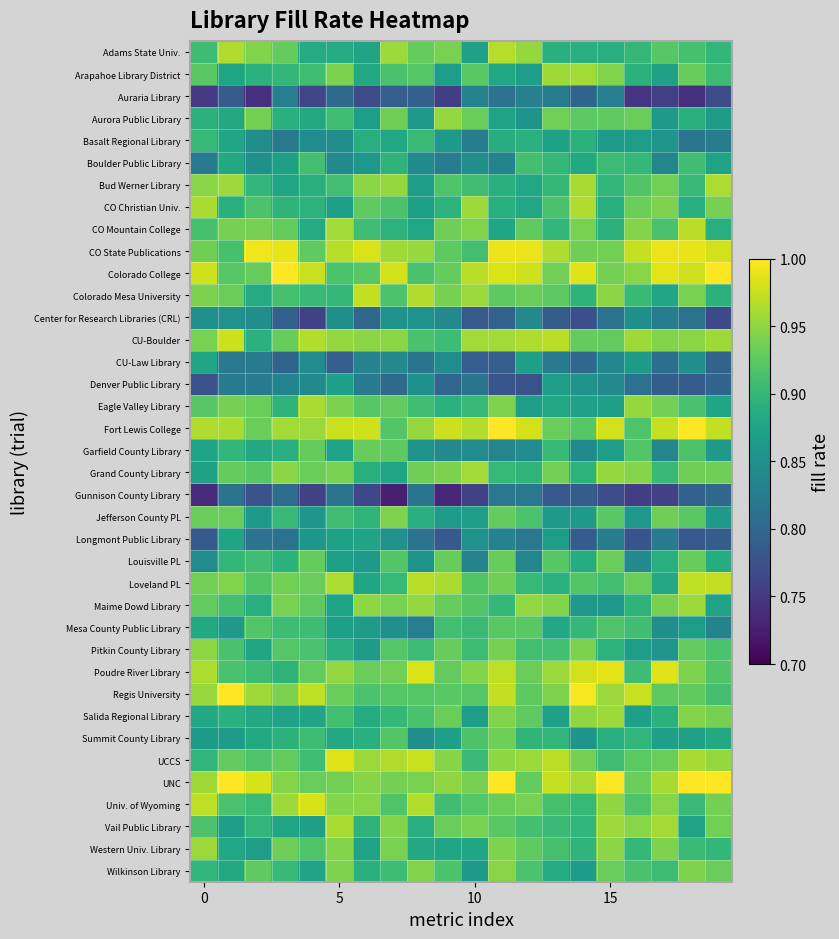

Reading left to right, what are all the values shown in this chart?

Adams State Univ.: 0.9	1.0	0.9	0.9	0.9	0.9	0.9	1.0	0.9	0.9	0.9	1.0	1.0	0.9	0.9	0.9	0.9	0.9	0.9	0.9
Arapahoe Library District: 0.9	0.9	0.9	0.9	0.9	0.9	0.9	0.9	0.9	0.9	0.9	0.9	0.9	1.0	1.0	0.9	0.9	0.9	0.9	0.9
Auraria Library: 0.7	0.8	0.7	0.8	0.8	0.8	0.8	0.8	0.8	0.8	0.8	0.8	0.8	0.8	0.8	0.8	0.7	0.8	0.7	0.8
Aurora Public Library: 0.9	0.9	0.9	0.9	0.9	0.9	0.9	0.9	0.9	1.0	0.9	0.9	0.9	0.9	0.9	0.9	0.9	0.9	0.9	0.9
Basalt Regional Library: 0.9	0.9	0.8	0.8	0.8	0.8	0.9	0.9	0.9	0.9	0.8	0.9	0.9	0.9	0.9	0.9	0.9	0.9	0.8	0.8
Boulder Public Library: 0.8	0.9	0.9	0.9	0.9	0.8	0.9	0.9	0.8	0.8	0.8	0.8	0.9	0.9	0.9	0.9	0.9	0.8	0.9	0.9
Bud Werner Library: 0.9	1.0	0.9	0.9	0.9	0.9	0.9	1.0	0.9	0.9	0.9	0.9	0.9	0.9	1.0	0.9	0.9	0.9	0.9	1.0
CO Christian Univ.: 1.0	0.9	0.9	0.9	0.9	0.9	0.9	0.9	0.9	0.9	1.0	0.9	0.9	0.9	1.0	0.9	0.9	0.9	0.9	0.9
CO Mountain College: 0.9	0.9	0.9	0.9	0.9	1.0	0.9	0.9	0.9	0.9	0.9	0.9	0.9	0.9	0.9	0.9	0.9	0.9	1.0	0.9
CO State Publications: 0.9	0.9	1.0	1.0	0.9	1.0	1.0	1.0	1.0	0.9	0.9	1.0	1.0	1.0	0.9	0.9	1.0	1.0	1.0	1.0
Colorado College: 1.0	0.9	0.9	1.0	1.0	0.9	0.9	1.0	0.9	0.9	1.0	1.0	1.0	0.9	1.0	0.9	0.9	1.0	1.0	1.0
Colorado Mesa University: 0.9	0.9	0.9	0.9	0.9	0.9	1.0	0.9	1.0	0.9	1.0	0.9	0.9	0.9	0.9	0.9	0.9	0.9	0.9	0.9
Center for Research Libraries (CRL): 0.9	0.9	0.8	0.8	0.8	0.8	0.8	0.9	0.9	0.8	0.8	0.8	0.8	0.8	0.8	0.8	0.8	0.8	0.8	0.8
CU-Boulder: 0.9	1.0	0.9	0.9	1.0	1.0	0.9	0.9	0.9	0.9	1.0	1.0	1.0	1.0	0.9	0.9	1.0	0.9	0.9	1.0
CU-Law Library: 0.9	0.8	0.8	0.8	0.8	0.8	0.8	0.8	0.8	0.8	0.8	0.8	0.9	0.8	0.8	0.8	0.9	0.8	0.8	0.8
Denver Public Library: 0.8	0.8	0.8	0.8	0.8	0.9	0.8	0.8	0.9	0.8	0.8	0.8	0.8	0.9	0.9	0.8	0.8	0.8	0.8	0.8
Eagle Valley Library: 0.9	0.9	0.9	0.9	1.0	0.9	0.9	0.9	0.9	0.9	0.9	0.9	0.9	0.9	0.9	0.9	1.0	0.9	0.9	0.9
Fort Lewis College: 1.0	1.0	0.9	1.0	1.0	1.0	1.0	0.9	1.0	1.0	1.0	1.0	1.0	0.9	0.9	1.0	0.9	1.0	1.0	1.0
Garfield County Library: 0.9	0.9	0.9	0.9	0.9	0.9	0.9	0.9	0.9	0.8	0.8	0.8	0.8	0.9	0.8	0.9	0.9	0.8	0.9	0.9
Grand County Library: 0.9	0.9	0.9	0.9	0.9	0.9	0.9	0.9	0.9	0.9	1.0	0.9	0.9	0.9	0.9	1.0	0.9	0.9	0.9	0.9
Gunnison County Library: 0.7	0.8	0.8	0.8	0.8	0.8	0.8	0.7	0.8	0.7	0.8	0.8	0.8	0.8	0.8	0.8	0.8	0.8	0.8	0.8
Jefferson County PL: 0.9	0.9	0.9	0.9	0.9	0.9	0.9	0.9	0.9	0.9	0.9	0.9	0.9	0.9	0.9	0.9	0.9	0.9	0.9	0.9
Longmont Public Library: 0.8	0.9	0.8	0.8	0.9	0.9	0.9	0.9	0.8	0.8	0.9	0.8	0.8	0.9	0.8	0.8	0.8	0.8	0.8	0.8
Louisville PL: 0.8	0.9	0.9	0.9	0.9	0.9	0.9	0.9	0.9	0.9	0.8	0.9	0.8	0.9	0.9	0.9	0.8	0.9	0.9	0.9
Loveland PL: 0.9	0.9	0.9	0.9	0.9	1.0	0.9	0.9	1.0	1.0	0.9	0.9	0.9	0.9	0.9	0.9	0.9	0.9	1.0	1.0
Maime Dowd Library: 0.9	0.9	0.9	0.9	0.9	0.9	0.9	0.9	1.0	0.9	0.9	0.9	1.0	0.9	0.9	0.9	0.9	0.9	1.0	0.9
Mesa County Public Library: 0.9	0.9	0.9	0.9	0.9	0.9	0.9	0.9	0.8	0.9	0.9	0.9	0.9	0.9	0.9	0.9	0.9	0.8	0.9	0.8
Pitkin County Library: 0.9	0.9	0.9	0.9	0.9	0.9	0.9	0.9	0.9	0.9	0.9	0.9	0.9	0.9	0.9	0.9	0.9	0.9	0.9	0.9
Poudre River Library: 1.0	0.9	0.9	0.9	0.9	1.0	0.9	0.9	1.0	0.9	0.9	1.0	0.9	1.0	1.0	1.0	0.9	1.0	0.9	0.9
Regis University: 1.0	1.0	1.0	0.9	1.0	0.9	0.9	0.9	0.9	0.9	0.9	1.0	0.9	0.9	1.0	1.0	1.0	0.9	0.9	0.9
Salida Regional Library: 0.9	0.9	0.9	0.9	0.9	0.9	0.9	0.9	0.9	0.9	0.9	0.9	0.9	0.9	1.0	1.0	0.9	0.9	0.9	0.9
Summit County Library: 0.9	0.9	0.9	0.9	0.9	0.9	0.9	0.9	0.8	0.9	0.9	0.9	0.9	0.9	0.9	0.9	0.9	0.9	0.9	0.9
UCCS: 0.9	0.9	0.9	0.9	0.9	1.0	1.0	1.0	1.0	0.9	0.9	0.9	1.0	1.0	0.9	0.9	0.9	0.9	1.0	1.0
UNC: 1.0	1.0	1.0	0.9	0.9	0.9	0.9	0.9	0.9	0.9	0.9	1.0	0.9	1.0	1.0	1.0	0.9	1.0	1.0	1.0
Univ. of Wyoming: 1.0	0.9	0.9	1.0	1.0	0.9	0.9	0.9	1.0	0.9	0.9	0.9	0.9	0.9	0.9	1.0	0.9	0.9	0.9	0.9
Vail Public Library: 0.9	0.9	0.9	0.9	0.9	1.0	0.9	0.9	0.9	0.9	0.9	0.9	0.9	0.9	0.9	1.0	0.9	1.0	0.9	0.9
Western Univ. Library: 1.0	0.9	0.9	0.9	0.9	0.9	0.9	0.9	0.9	0.9	0.9	0.9	0.9	0.9	0.9	0.9	0.9	0.9	0.9	0.9
Wilkinson Library: 0.9	0.9	0.9	0.9	0.9	0.9	0.9	0.9	0.9	0.9	0.9	0.9	0.9	0.9	0.9	0.9	0.9	0.9	0.9	0.9